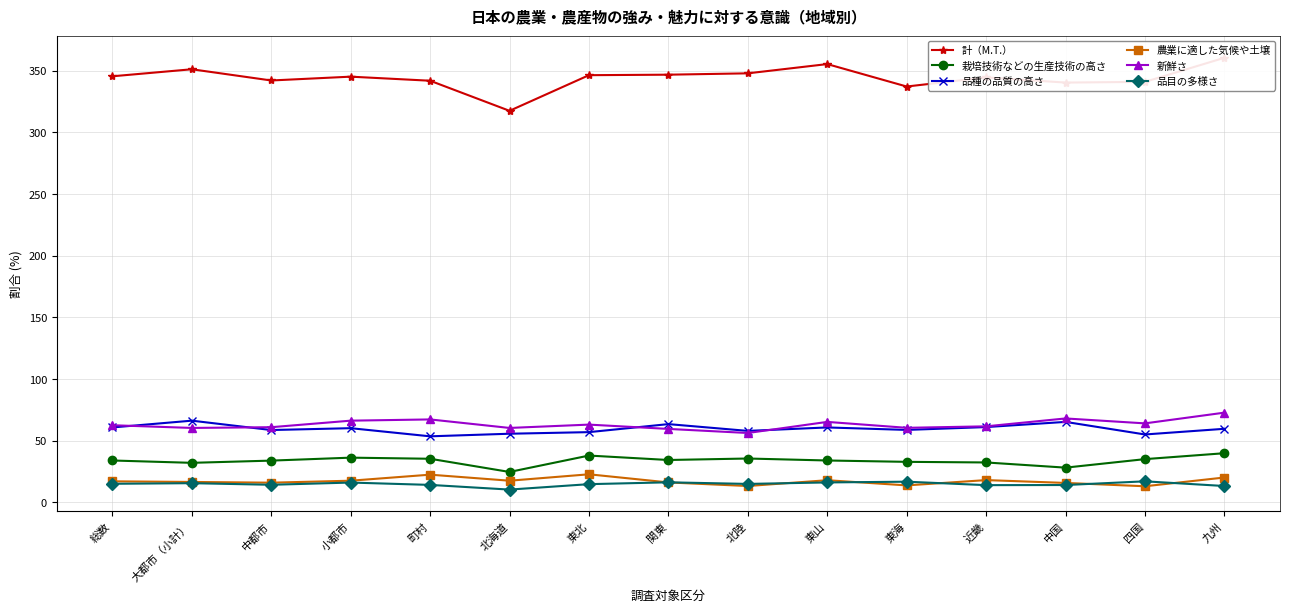

What position from the left is 中国?

13